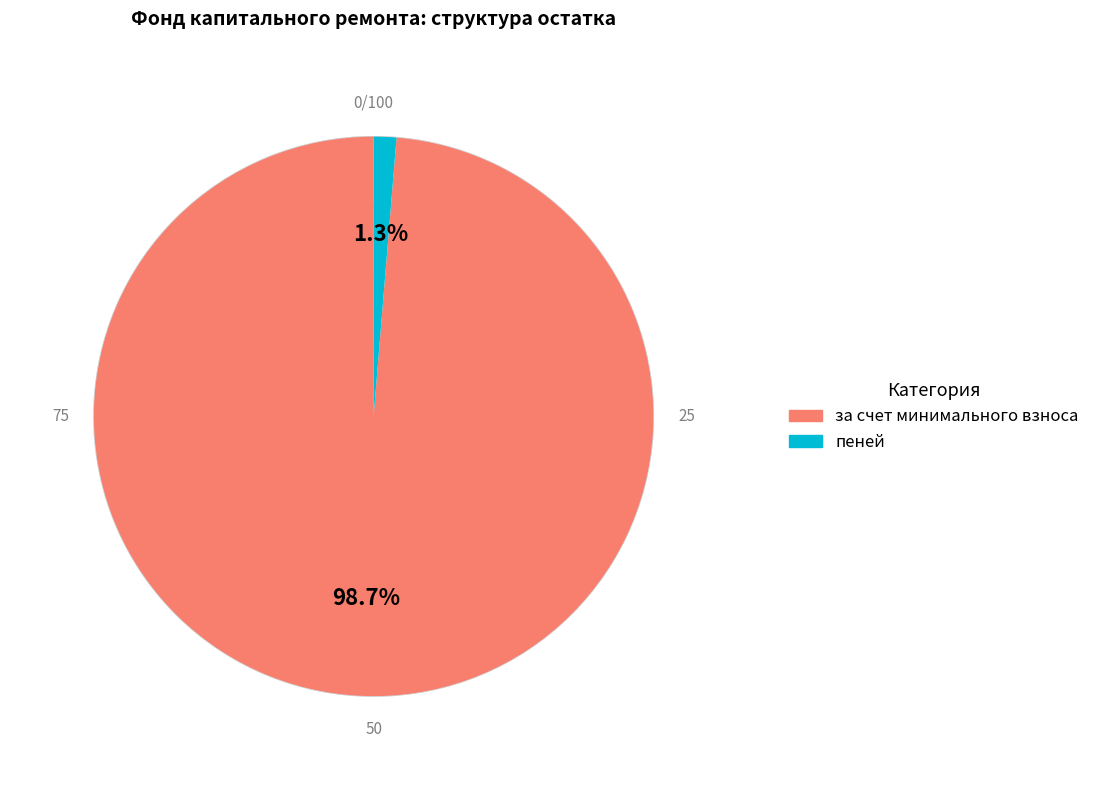

Does any single category account for the majority?

Yes